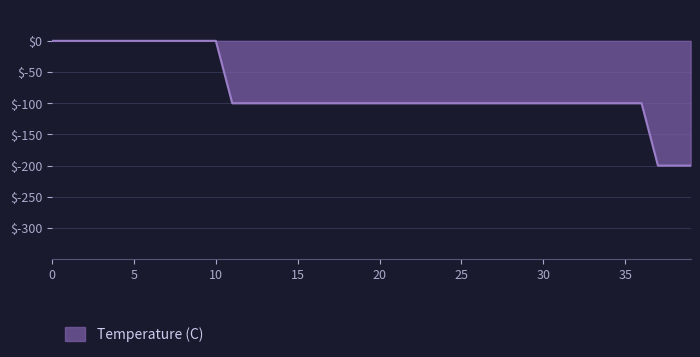

Does the chart have visible grid lines?

Yes